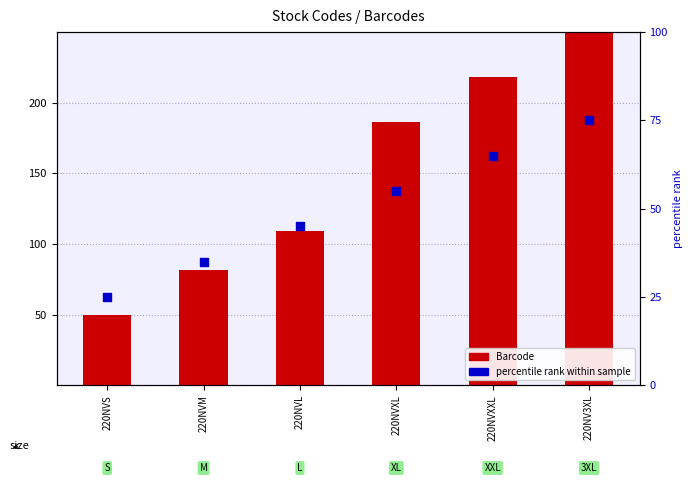

Which series has the largest total across all categories?

Barcode